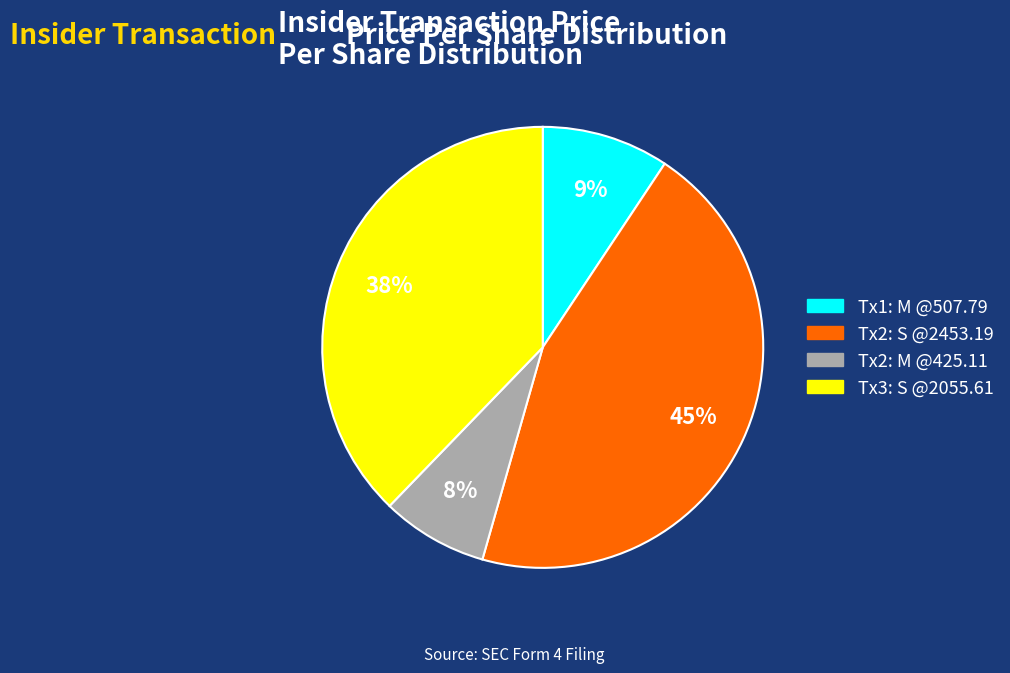

To the nearest percent, what is the average slice percentage?

25%